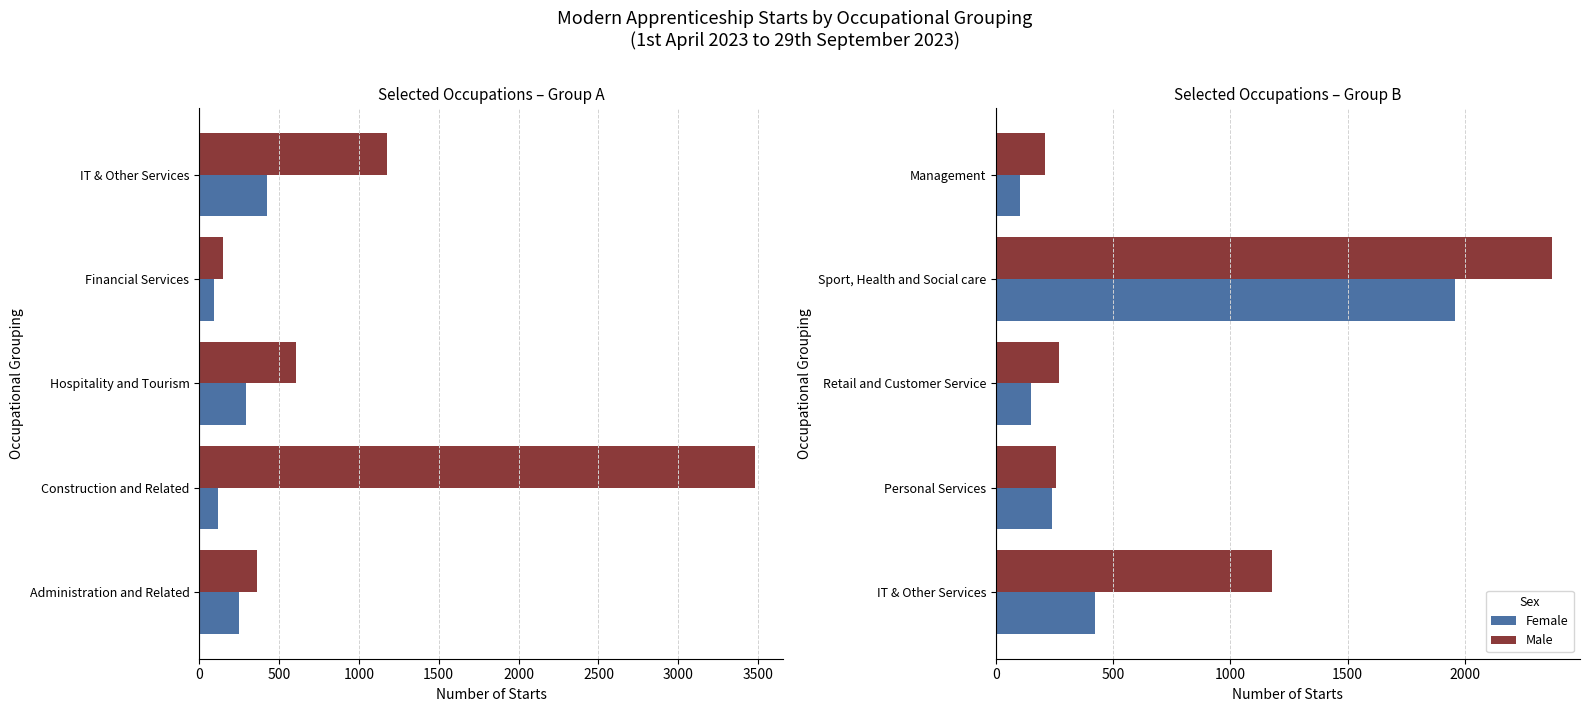

What is the value of the Female bar at the 5th from the left?

101